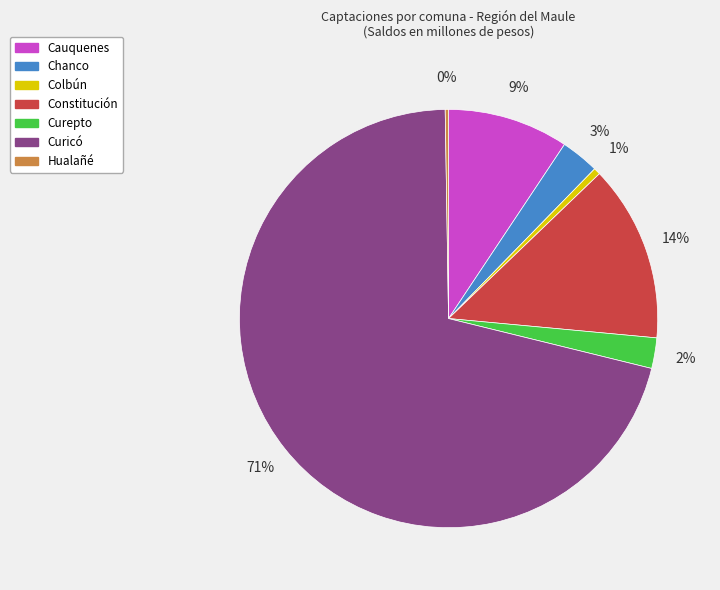

Is there a majority slice in this chart?

Yes